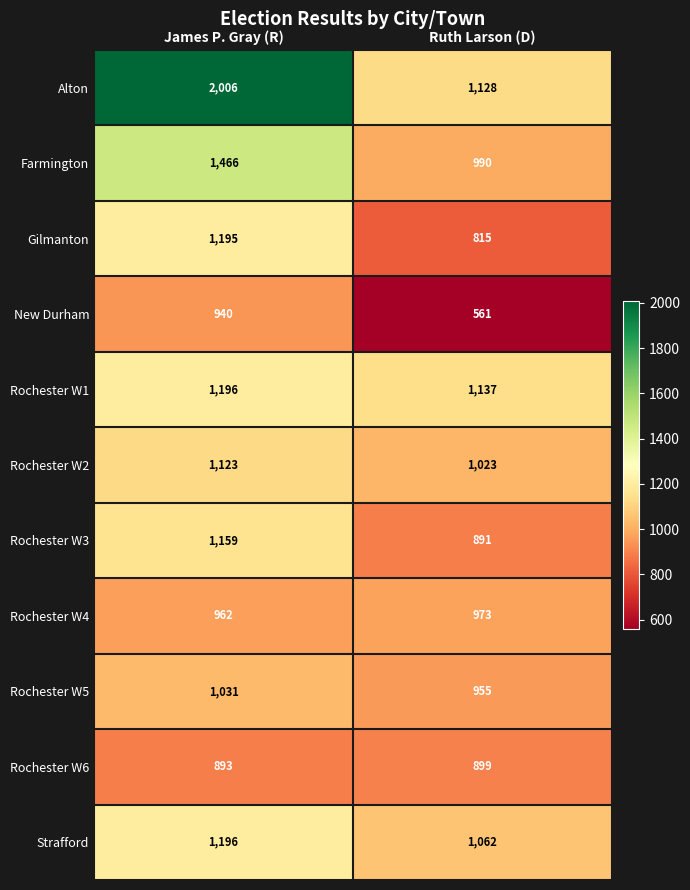

What is the average value of the Rochester W3 series?

1025